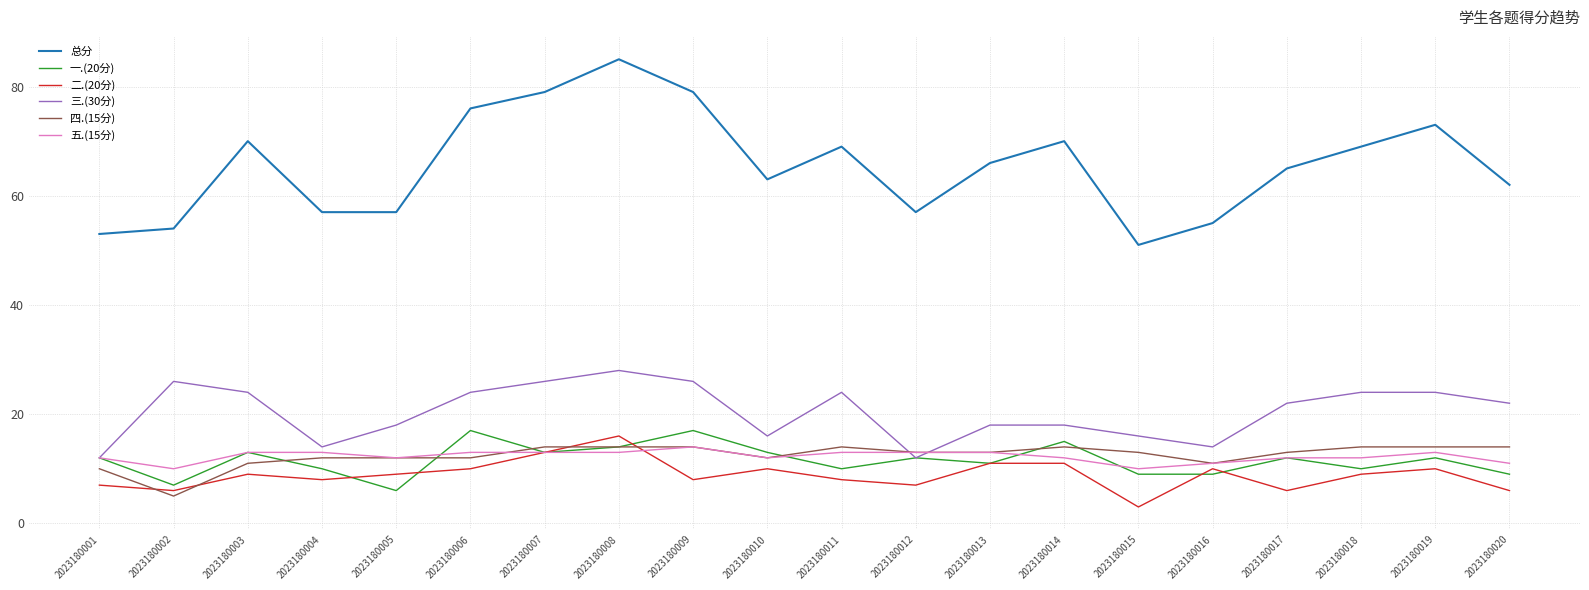

Which series has the largest range (max minus min)?

总分